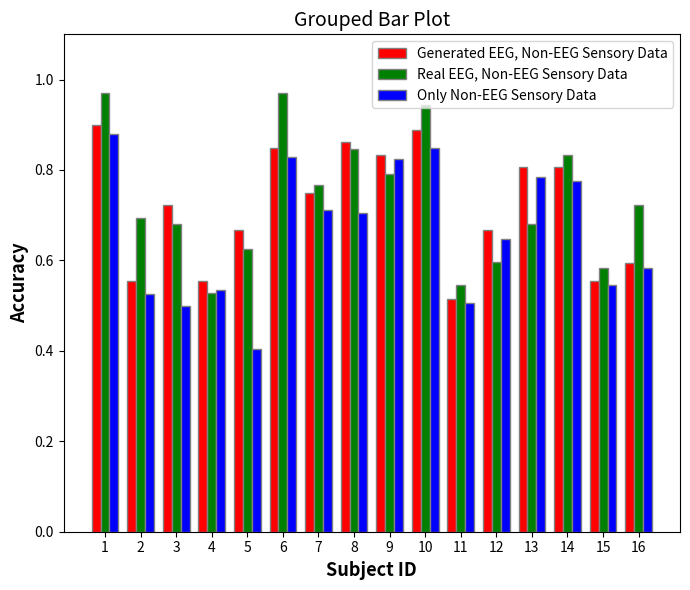

At how many categories does at least one series exceed 0?

16